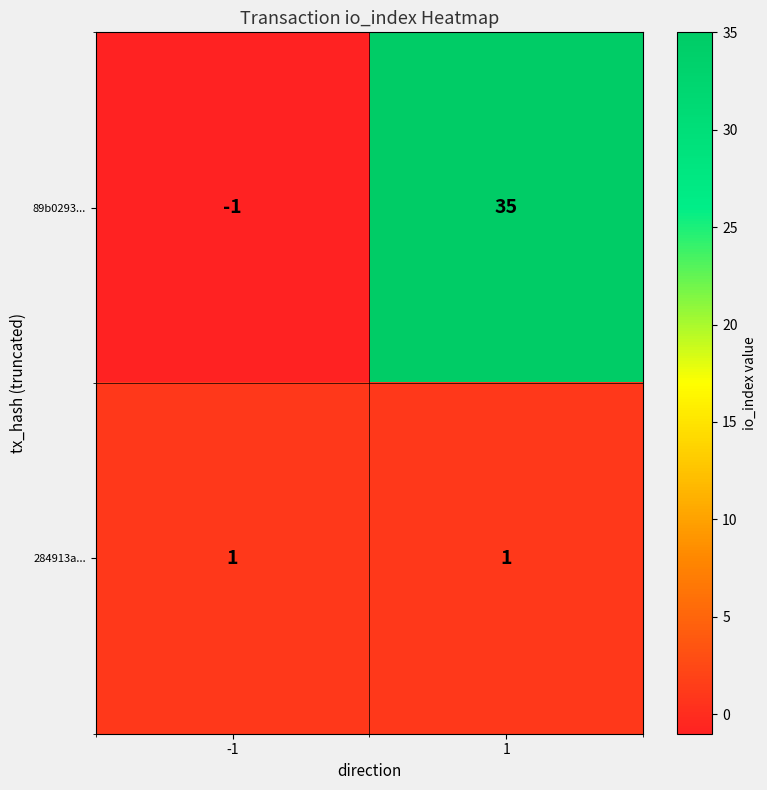

Which series has the widest spread of values?

89b0293...